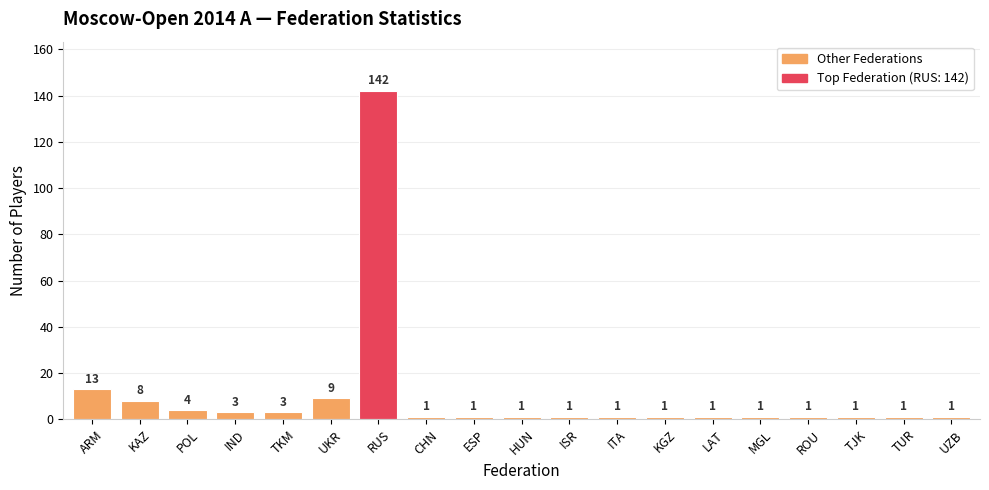

Which category has the highest value across all series?

RUS